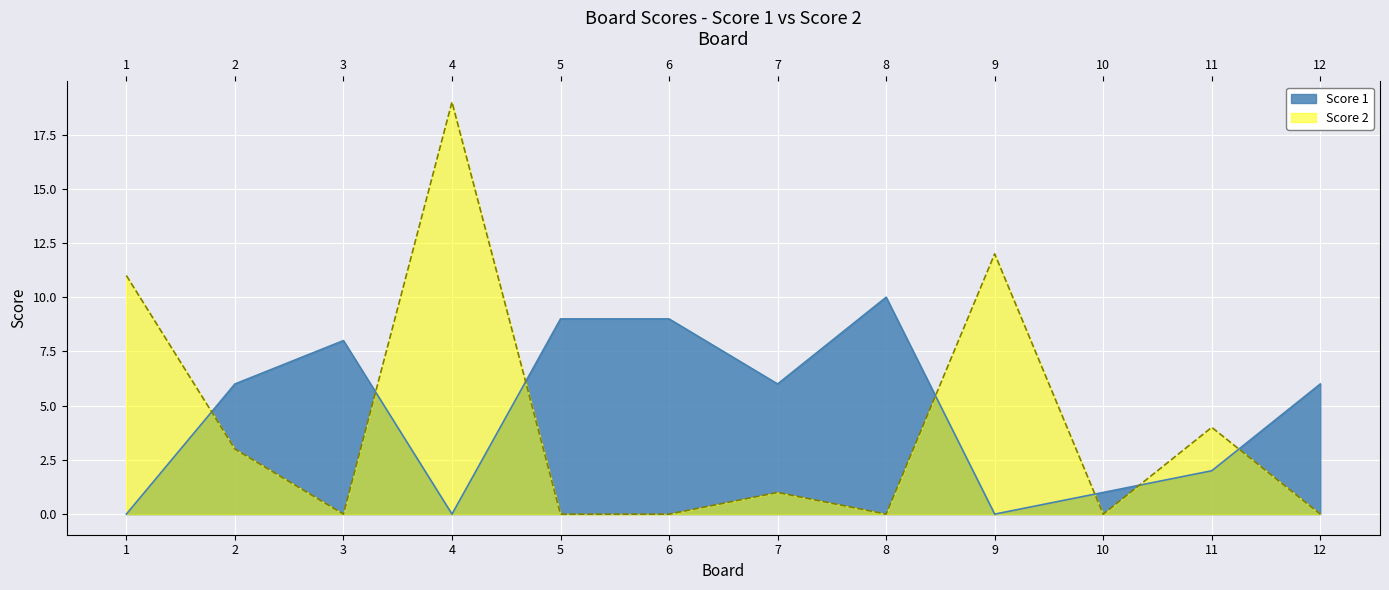

What are all the series names shown in the legend?

Score 1, Score 2